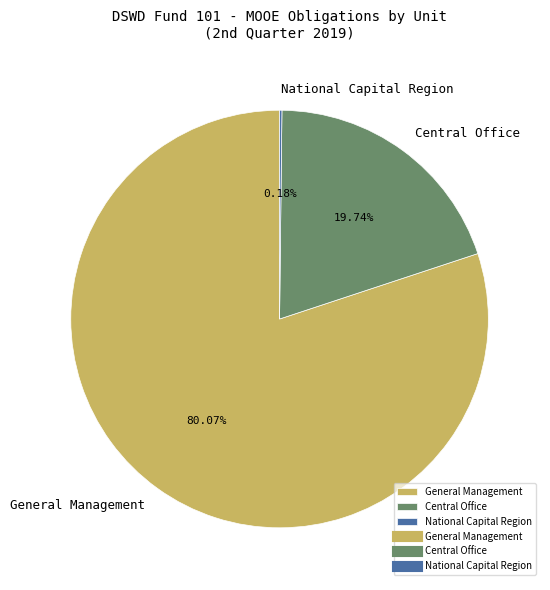

Approximately how many times larger is the value at General Management compared to Central Office?

4.1